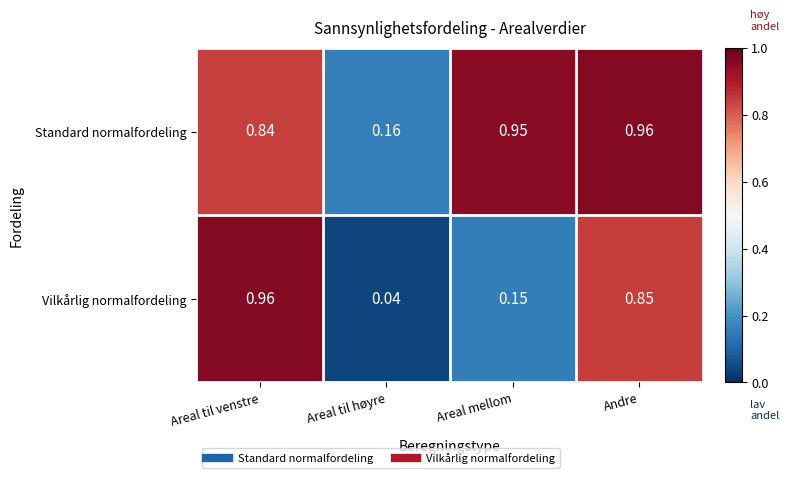

Is the value of Vilkårlig normalfordeling at Andre greater than the value of Standard normalfordeling at Andre?

No